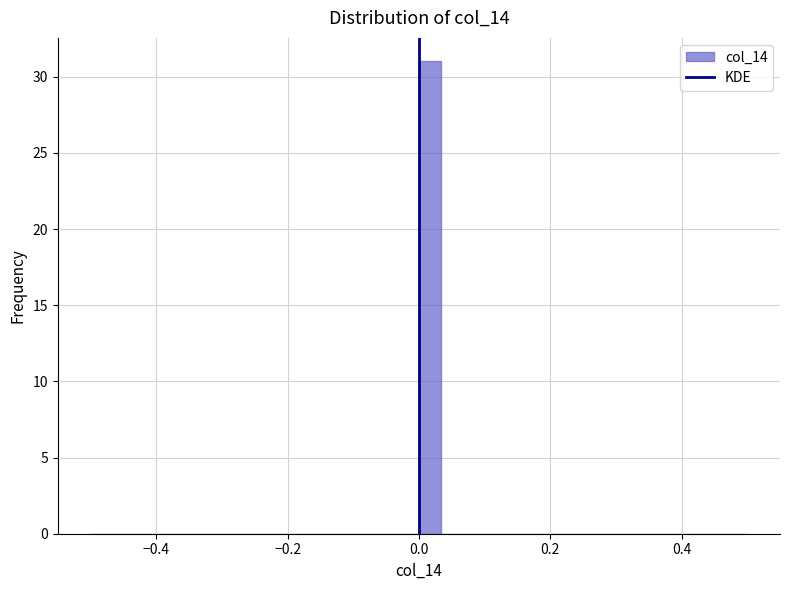

Around what value on the x-axis is the tallest bar? Give the approximate position of its centre, as read against the axis.

0.02